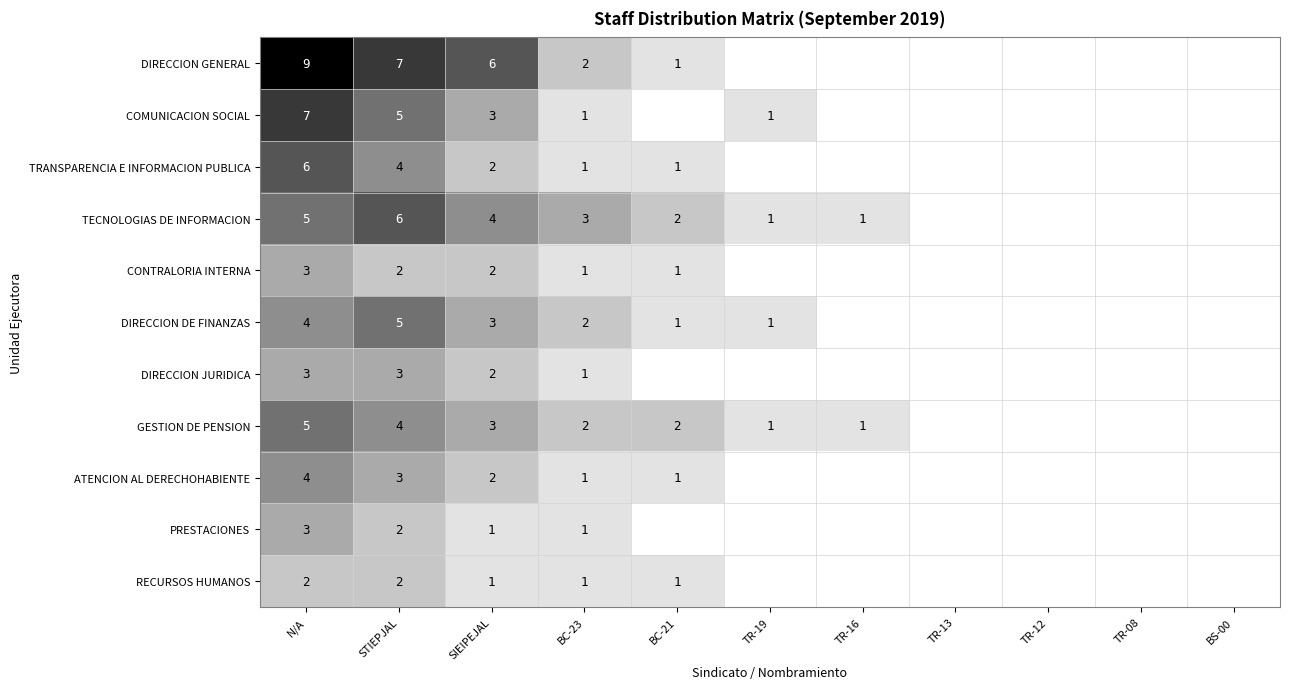

Which label corresponds to the largest value in the chart?

N/A